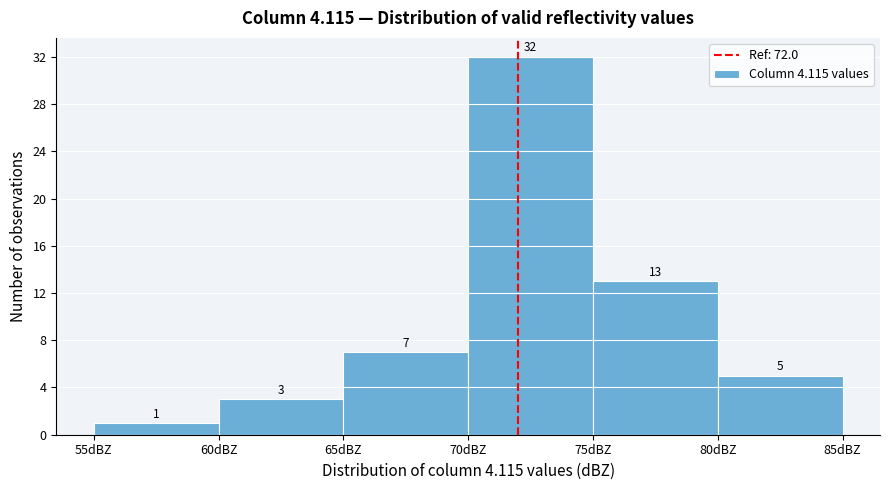

Reading left to right, list every bar in this chart as the range it spans on the x-axis followed by its height.

55 to 60: 1
60 to 65: 3
65 to 70: 7
70 to 75: 32
75 to 80: 13
80 to 85: 5